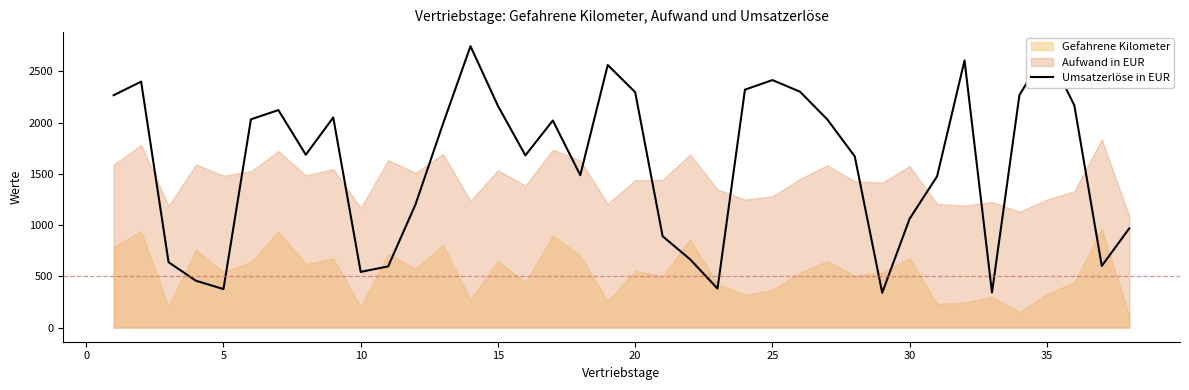

What is the highest value of the Umsatzerlöse in EUR series?

2745.3